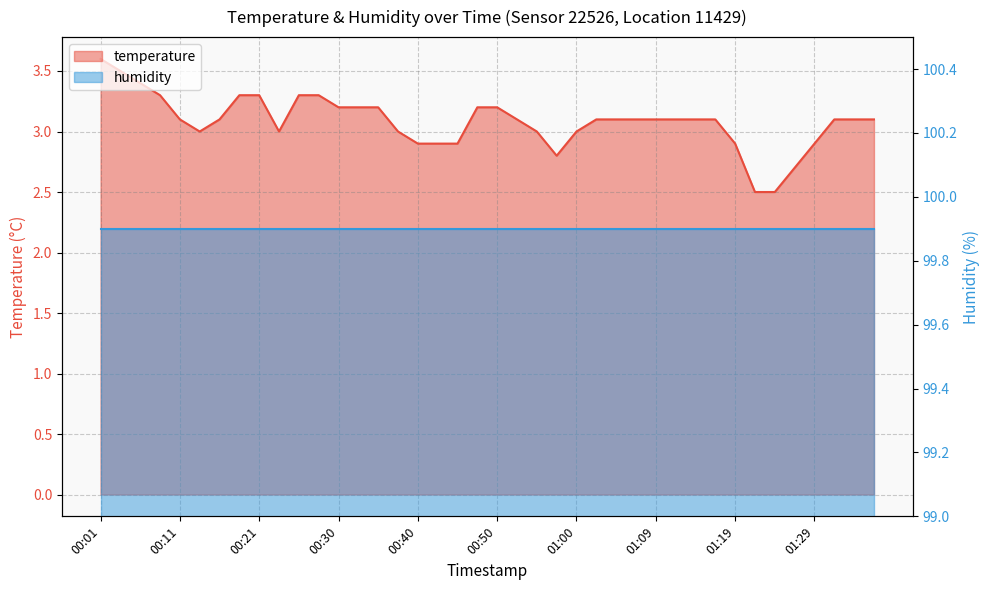

What is the change in value from 00:06 to 01:09?

-0.3